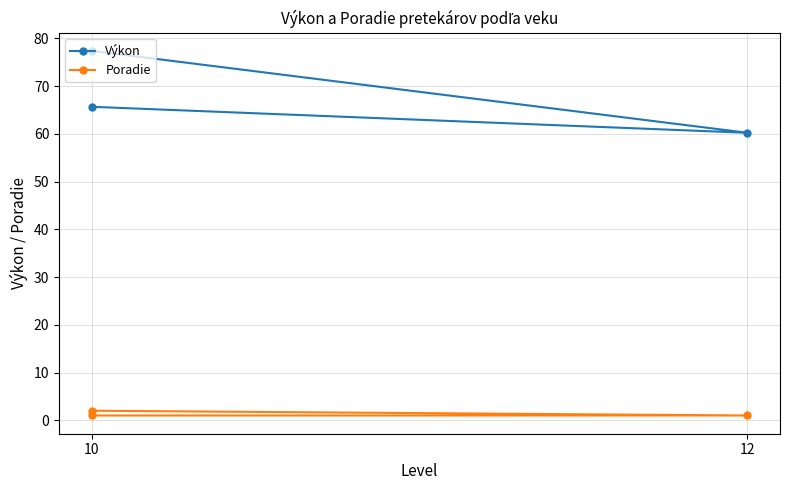

How many lines are shown in the chart?

2